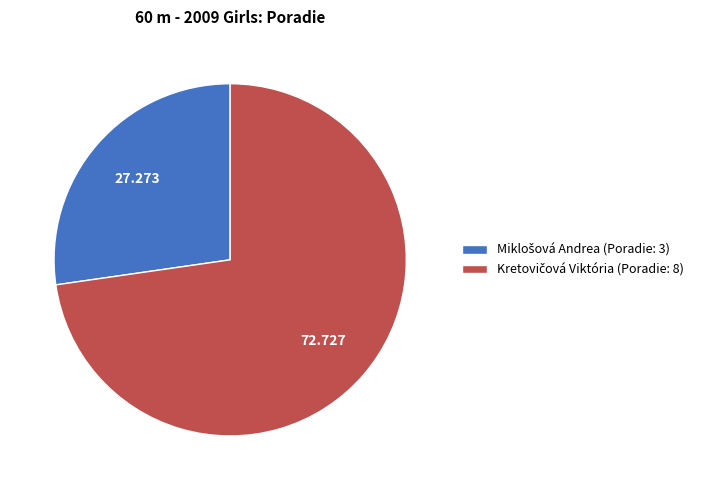

Is there any slice that represents more than half of the pie?

Yes